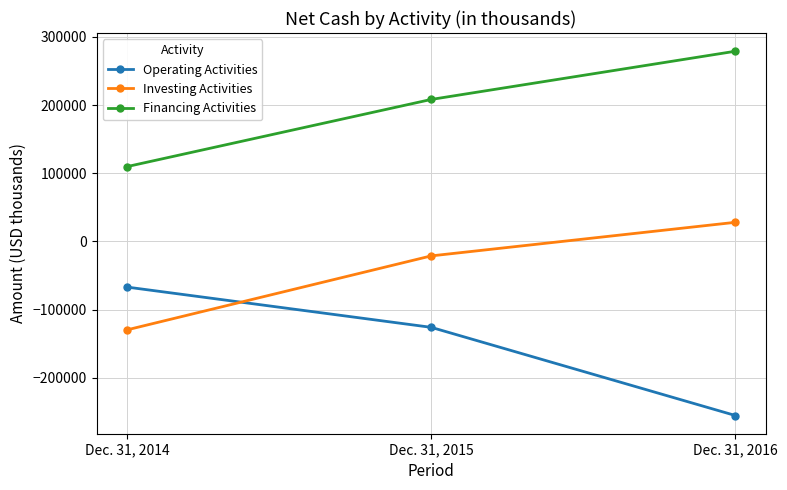

What is the total value across all series at Dec. 31, 2014?

-87130